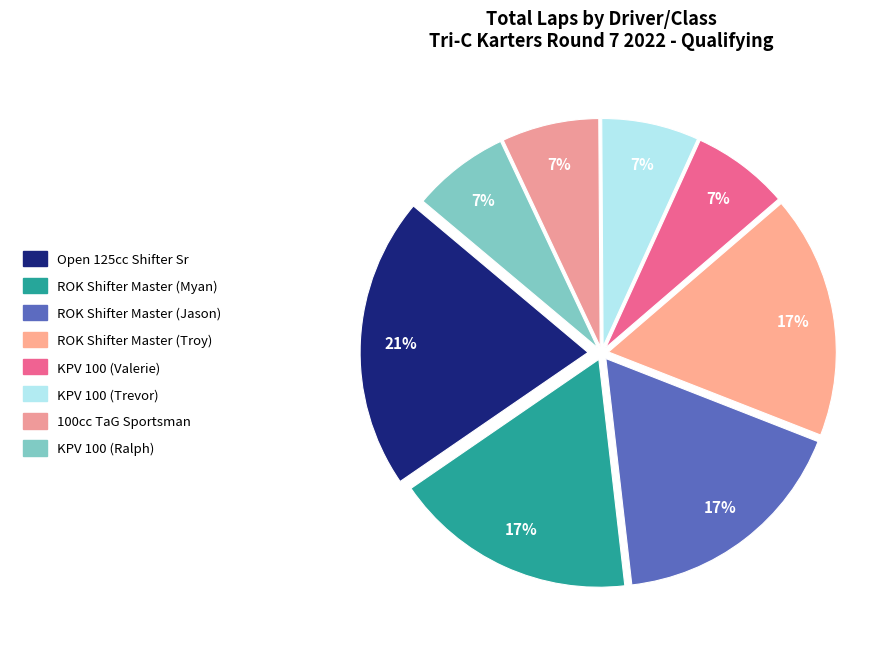

Does ROK Shifter Master (Troy) account for over 50% of the chart?

No